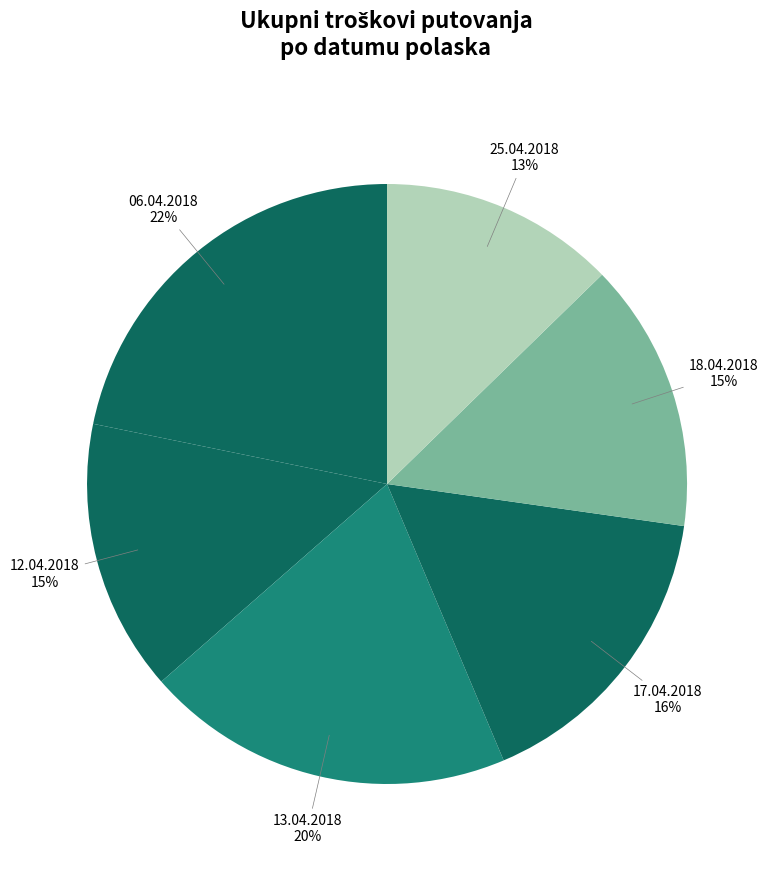

What is the largest slice in the pie chart?

06.04.2018